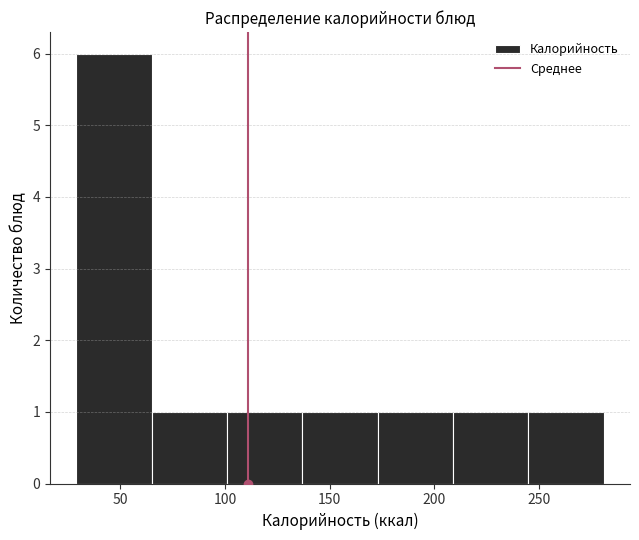

Which range on the x-axis has the tallest bar?

30 to 65